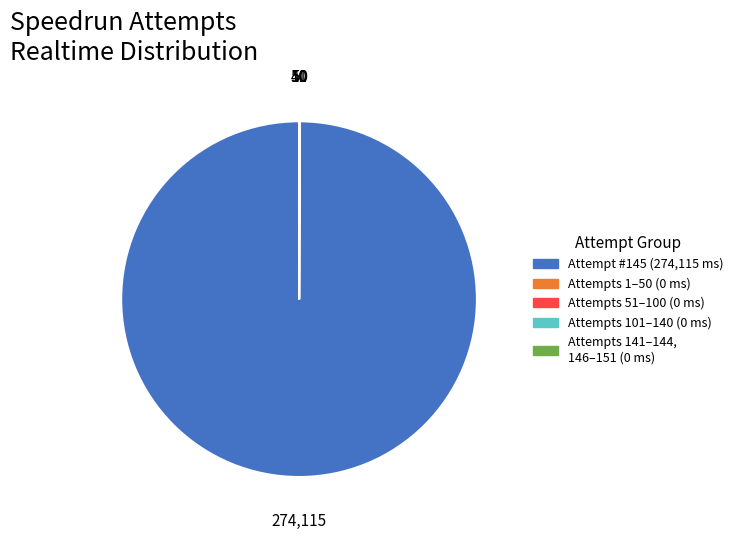

Which slice represents more than half of the pie?

Attempt #145 (274,115 ms)